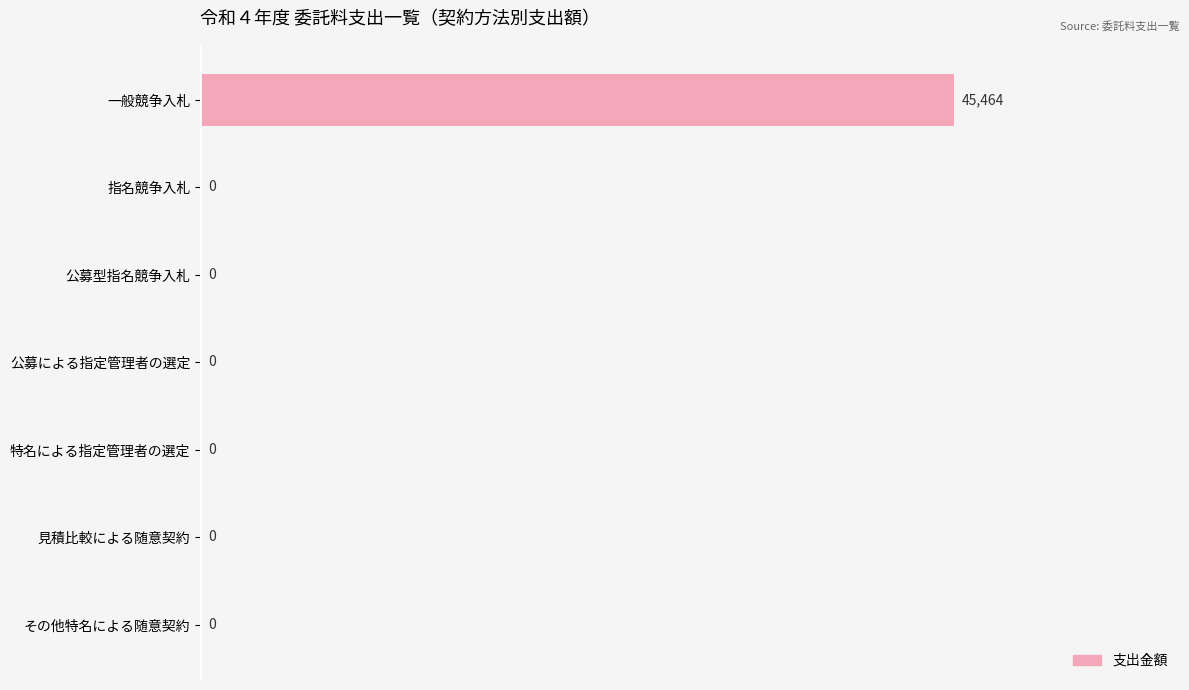

Is it true that the value at 公募型指名競争入札 is 0?

True